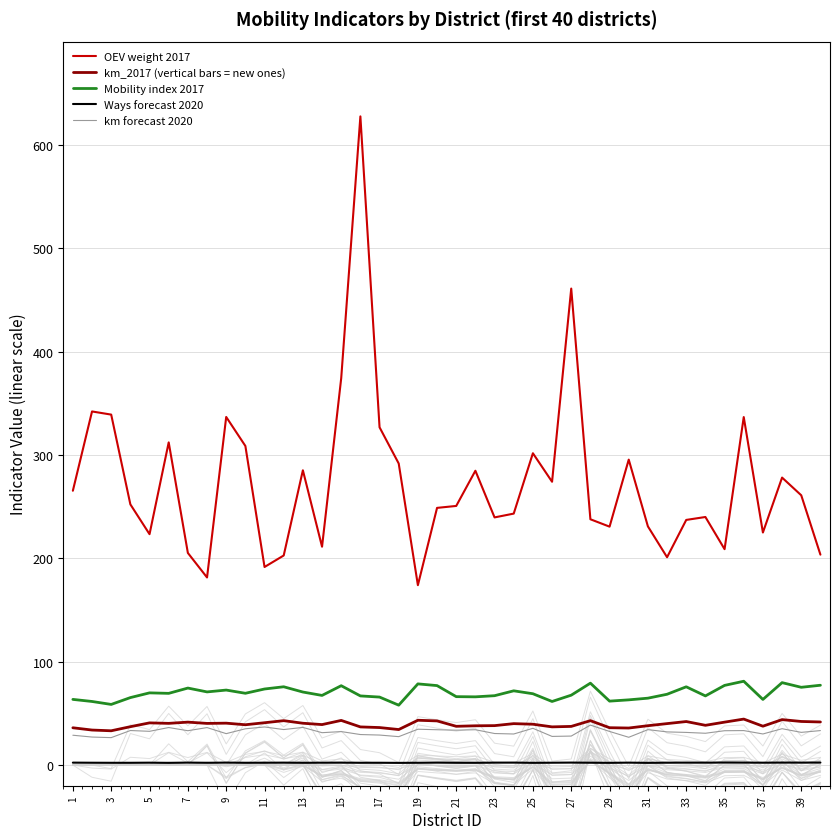

How many interior local peaks does the Mobility index 2017 series have?

11